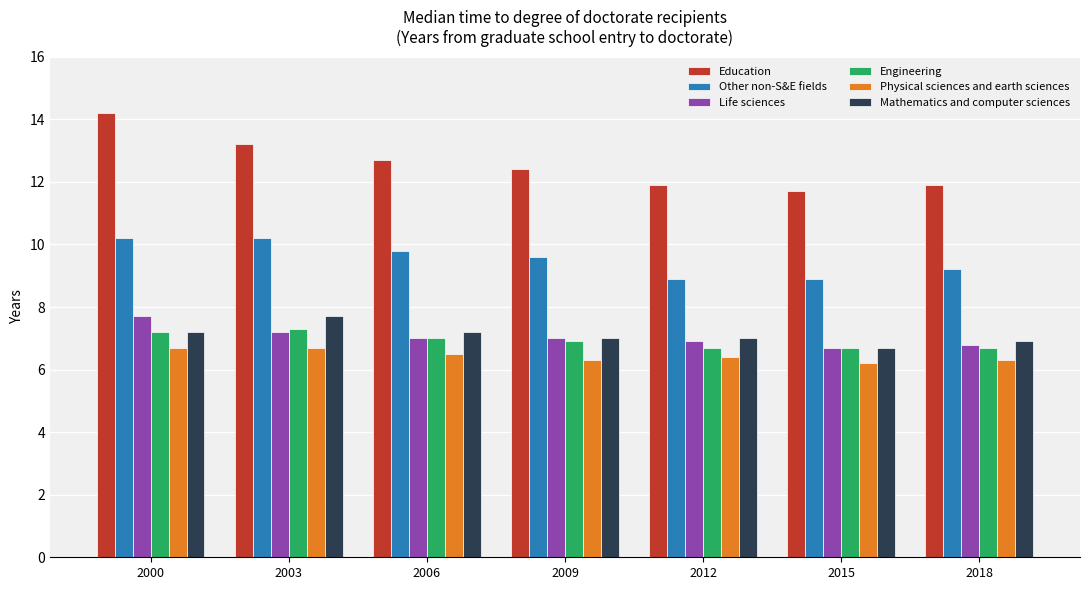

Are the bars grouped side by side (vs. stacked)?

Yes